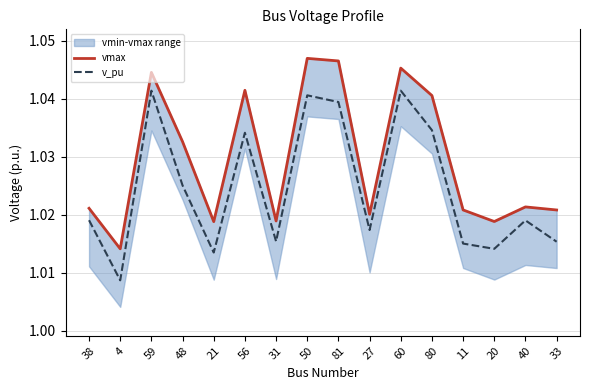

How many vmax values are between 1 and 2?

16